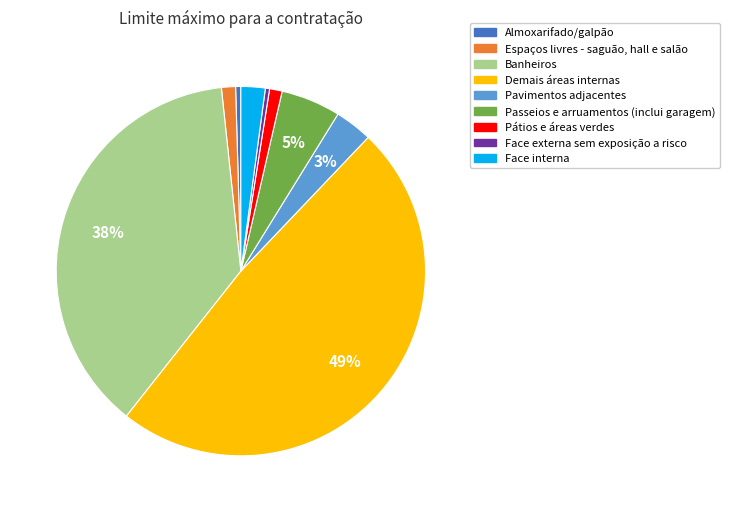

Which has a higher value, Banheiros or Almoxarifado/galpão?

Banheiros